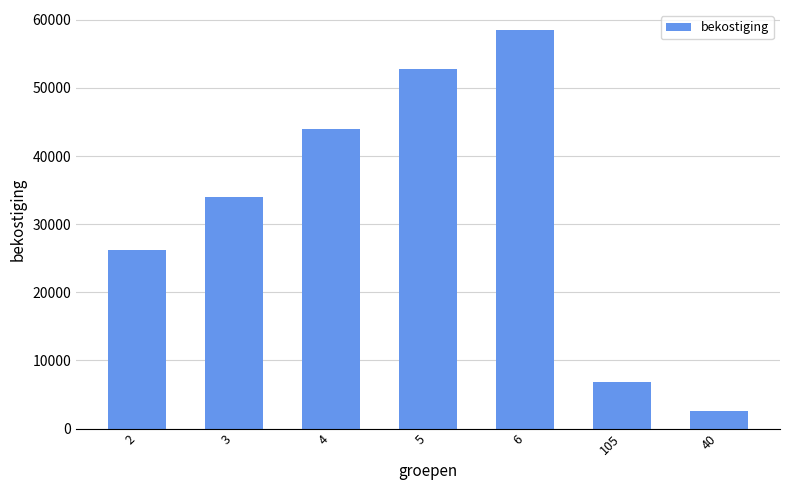

True or false: the data shows 40706 at 2.

False